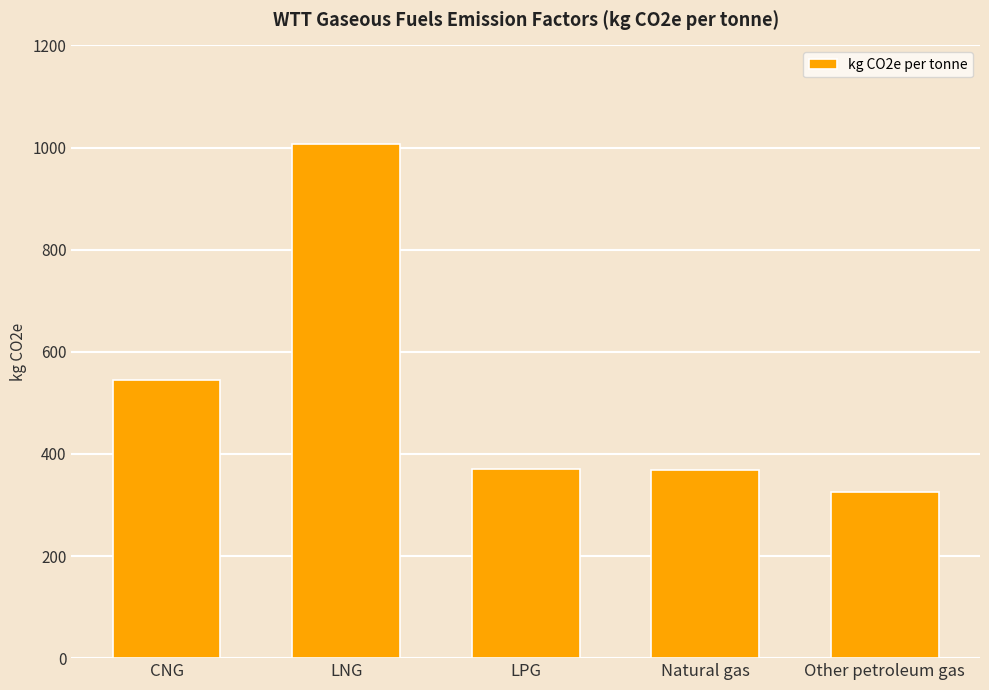

What is the greatest value displayed?

1006.7